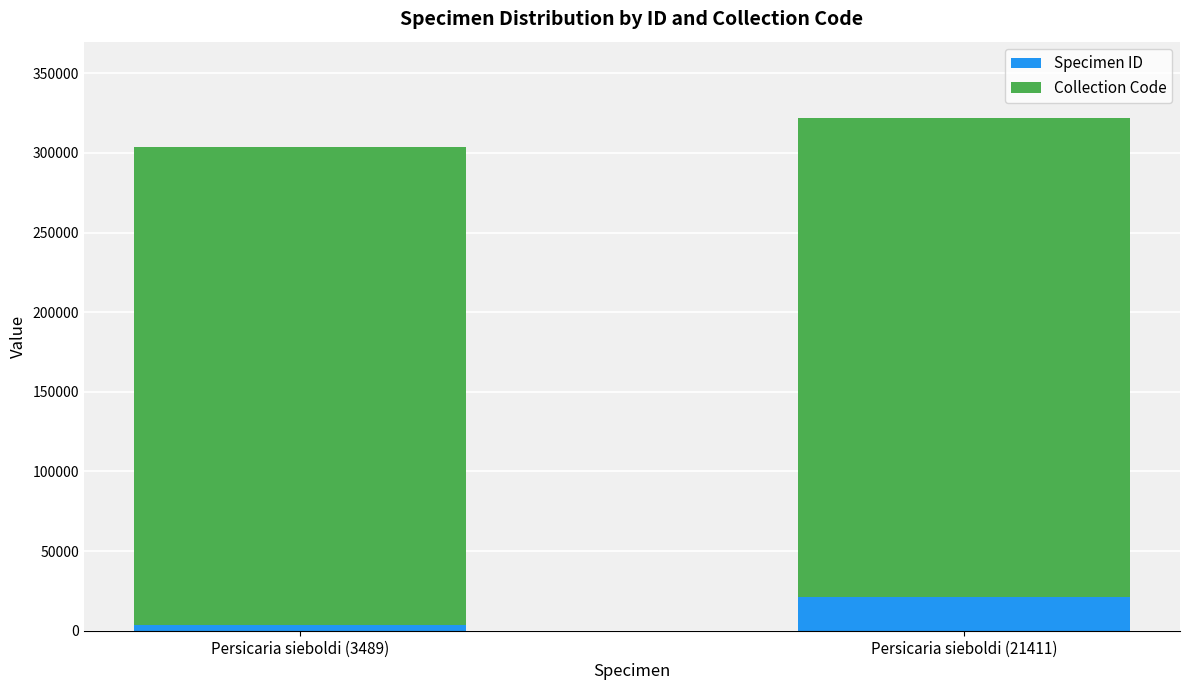

True or false: Specimen ID has a value of 21411 at Persicaria sieboldi (21411).

True